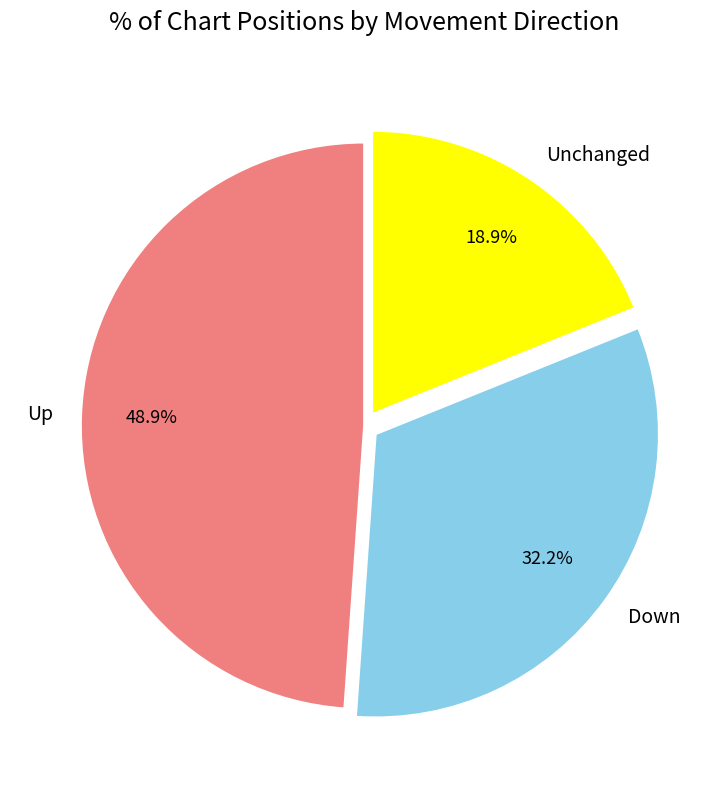

What is the largest slice in the pie chart?

Up